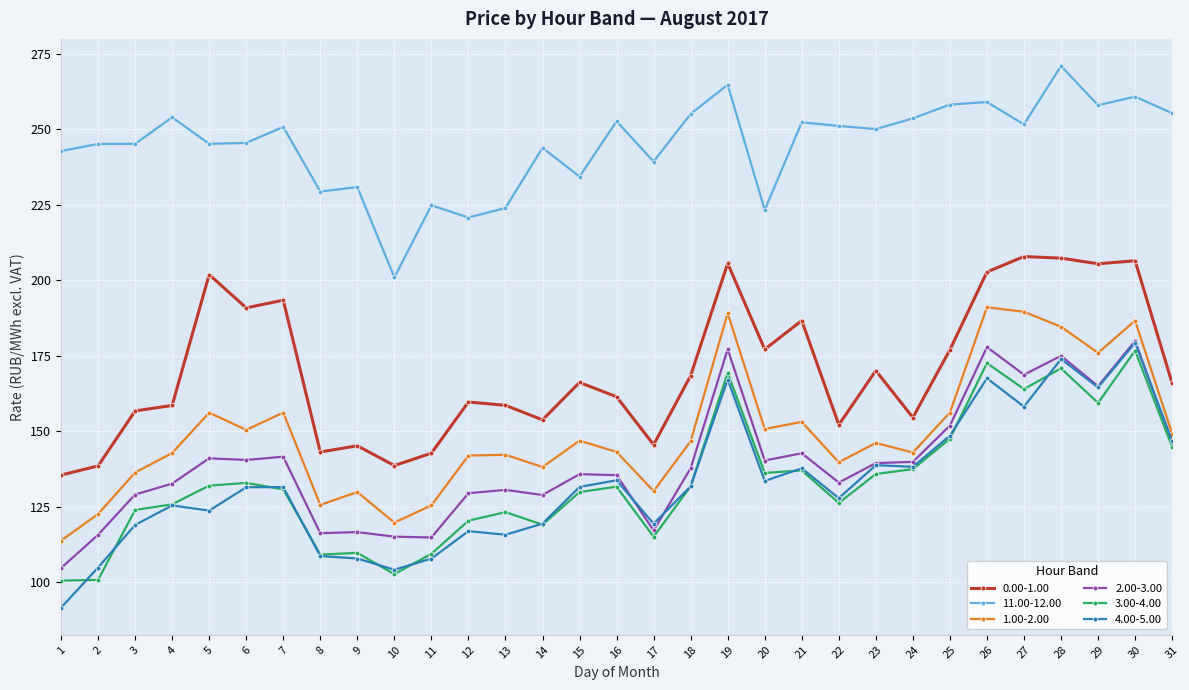

What is the approximate value of 0.00-1.00 at 26?

202.7